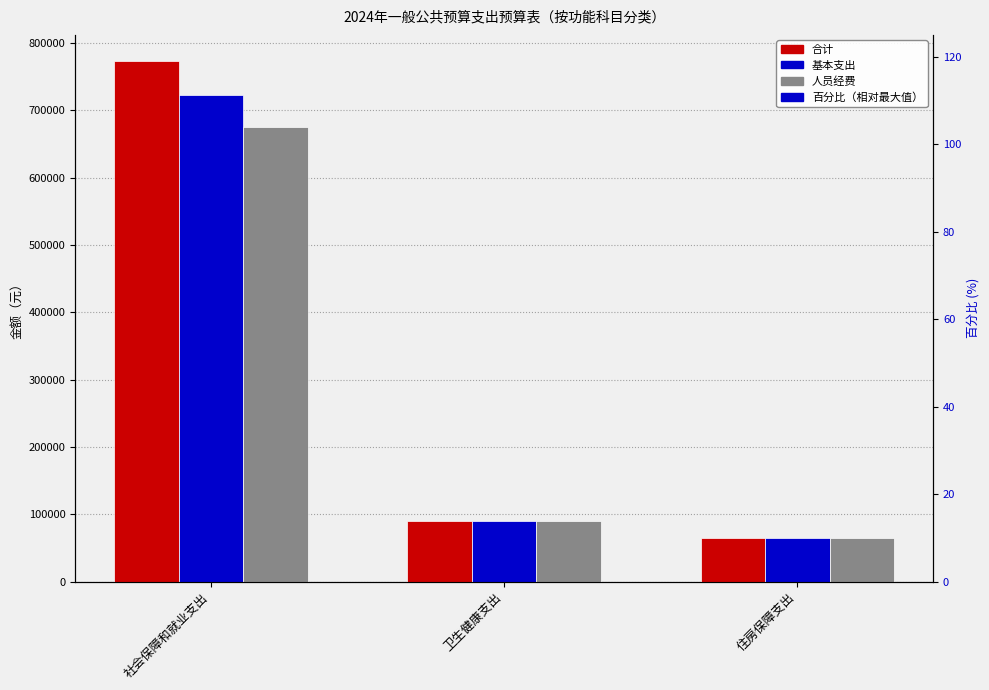

Is the value of 基本支出 at 卫生健康支出 greater than the value of 合计 at 住房保障支出?

Yes